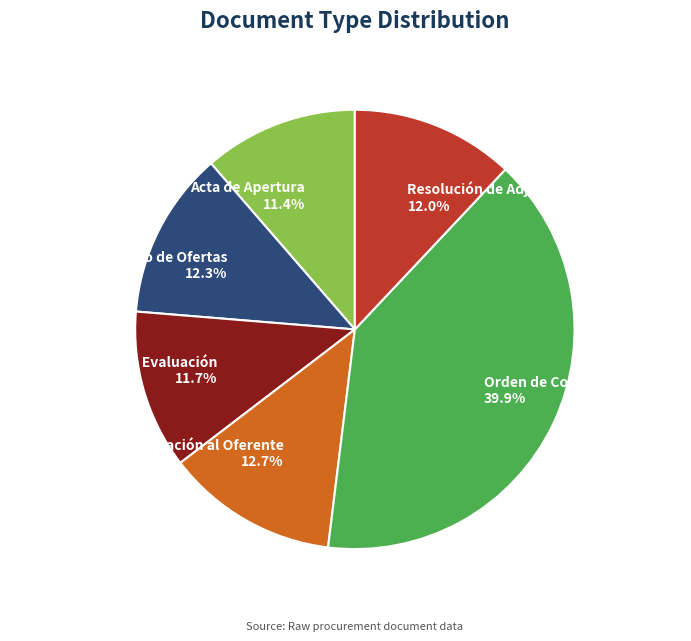

Which category has the biggest portion of the pie?

Orden de Compra o Contrato